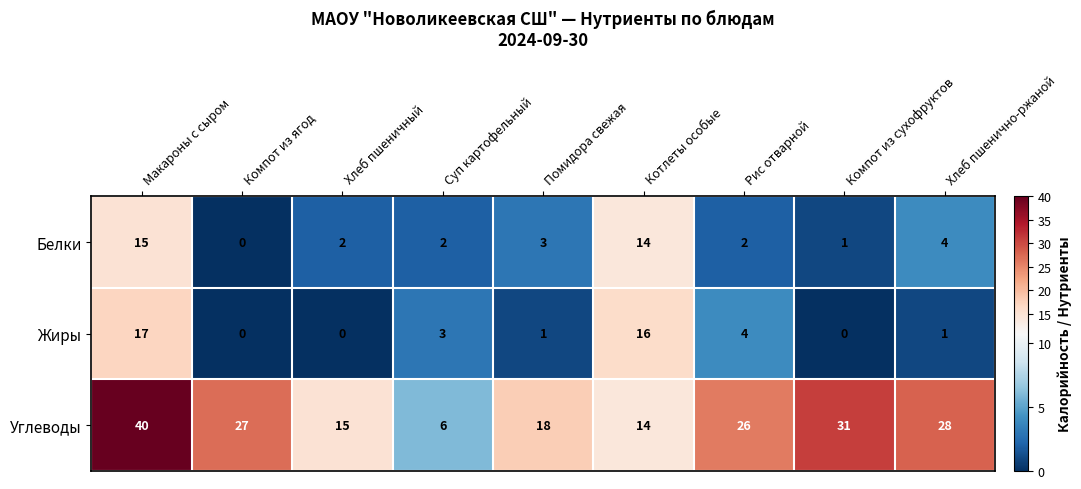

Reading right to left, what are all the values shown in this chart?

Белки: Хлеб пшенично-ржаной=4	Компот из сухофруктов=1	Рис отварной=2	Котлеты особые=14	Помидора свежая=3	Суп картофельный=2	Хлеб пшеничный=2	Компот из ягод=0	Макароны с сыром=15
Жиры: Хлеб пшенично-ржаной=1	Компот из сухофруктов=0	Рис отварной=4	Котлеты особые=16	Помидора свежая=1	Суп картофельный=3	Хлеб пшеничный=0	Компот из ягод=0	Макароны с сыром=17
Углеводы: Хлеб пшенично-ржаной=28	Компот из сухофруктов=31	Рис отварной=26	Котлеты особые=14	Помидора свежая=18	Суп картофельный=6	Хлеб пшеничный=15	Компот из ягод=27	Макароны с сыром=40